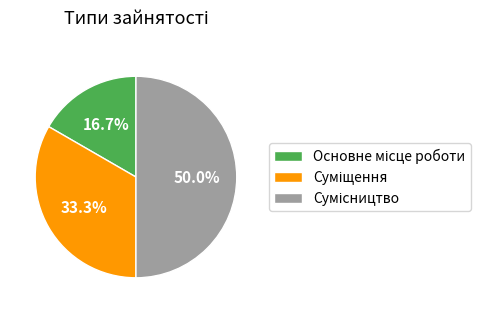

What percentage is NOT represented by Сумісництво?

50.0%